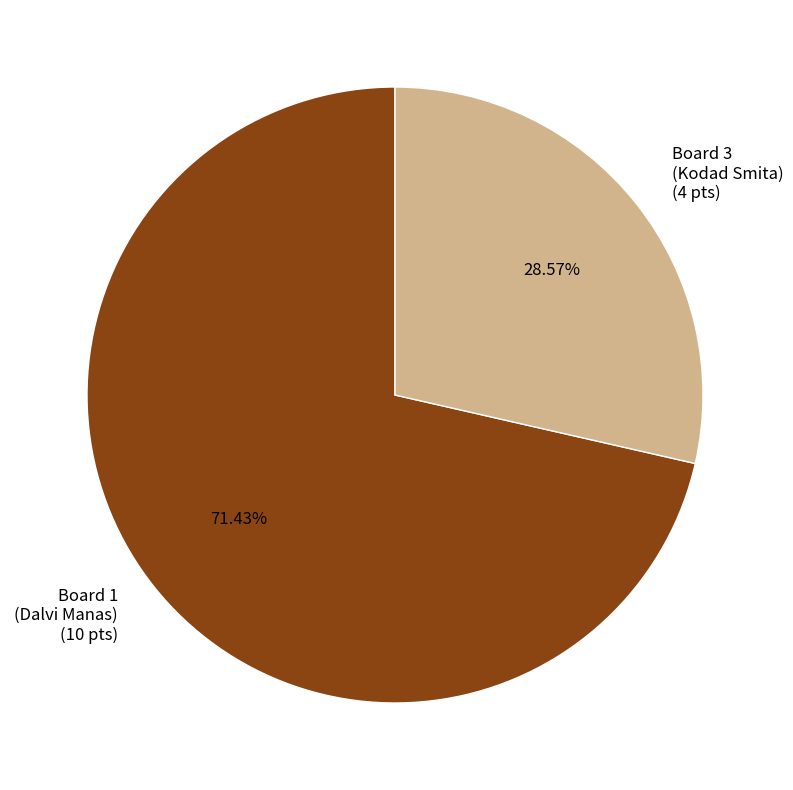

What is the majority slice?

Board 1 (Dalvi Manas) (10 pts)